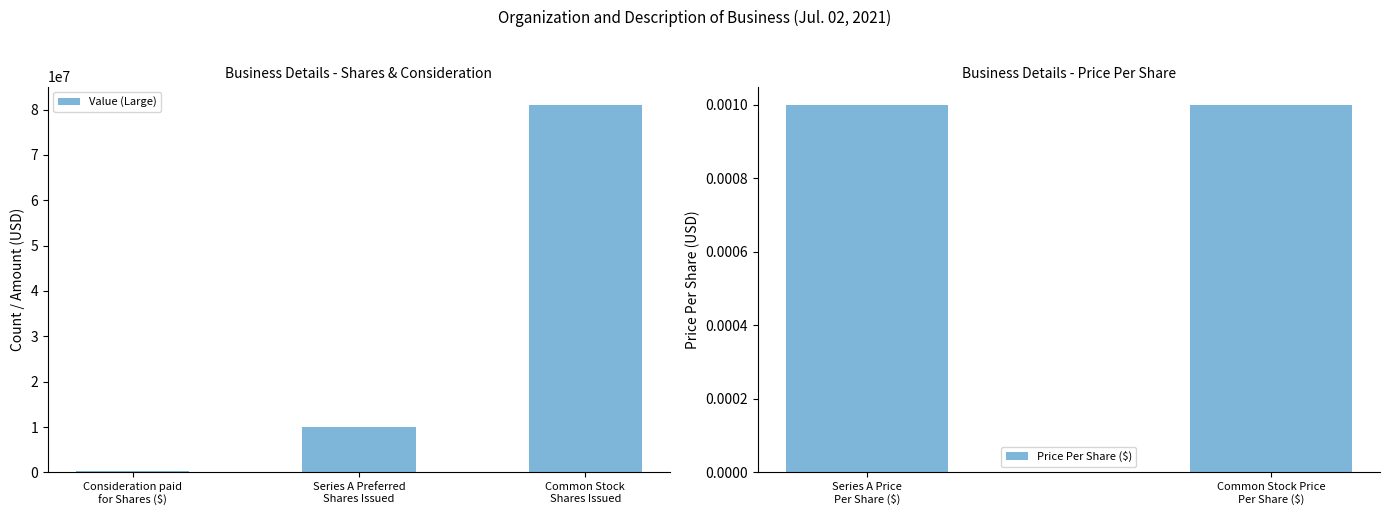

What is the sum of the values at Common Stock Price
Per Share ($) and Common Stock
Shares Issued?

81010654.0